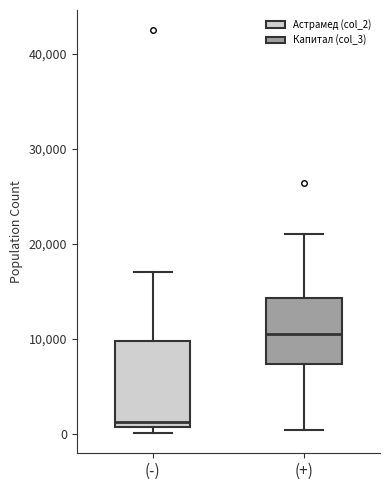

Which box has the lowest median line?

(-)